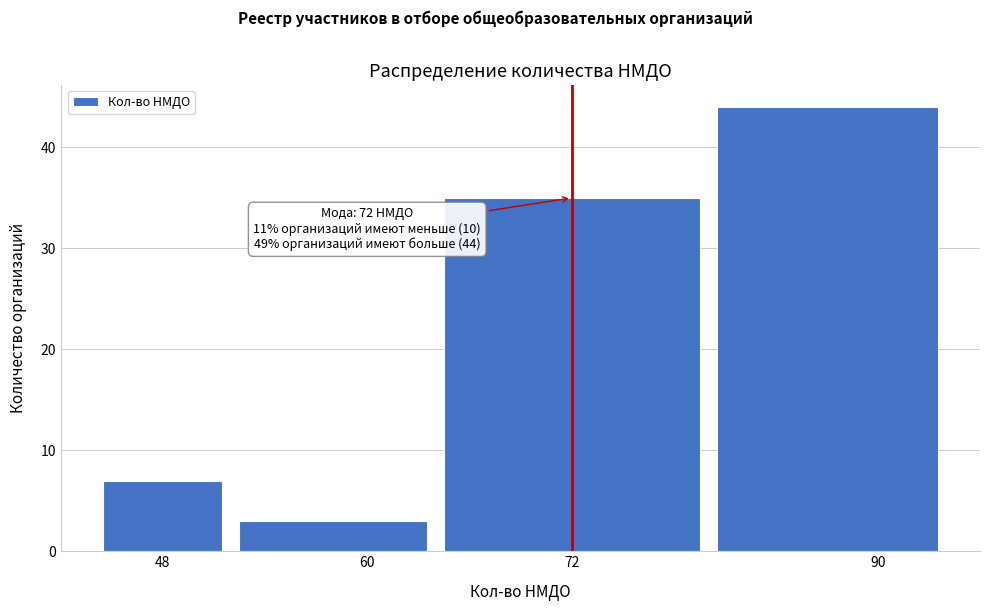

Reading right to left, what are all the values shown in this chart?

44	35	3	7